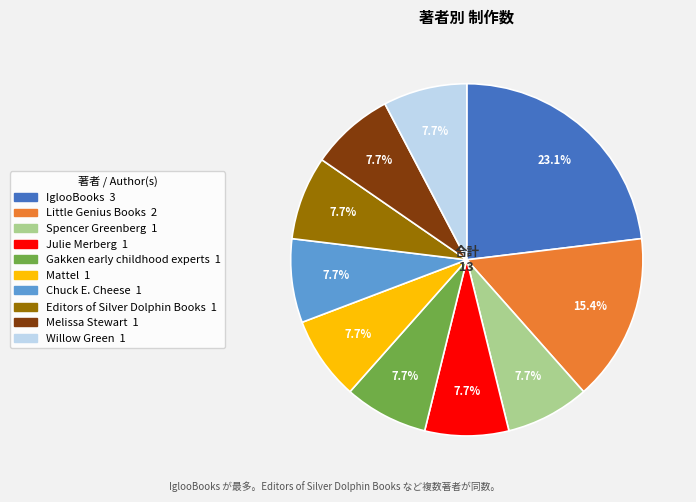

What percentage do Chuck E. Cheese and IglooBooks together represent?

30.8%